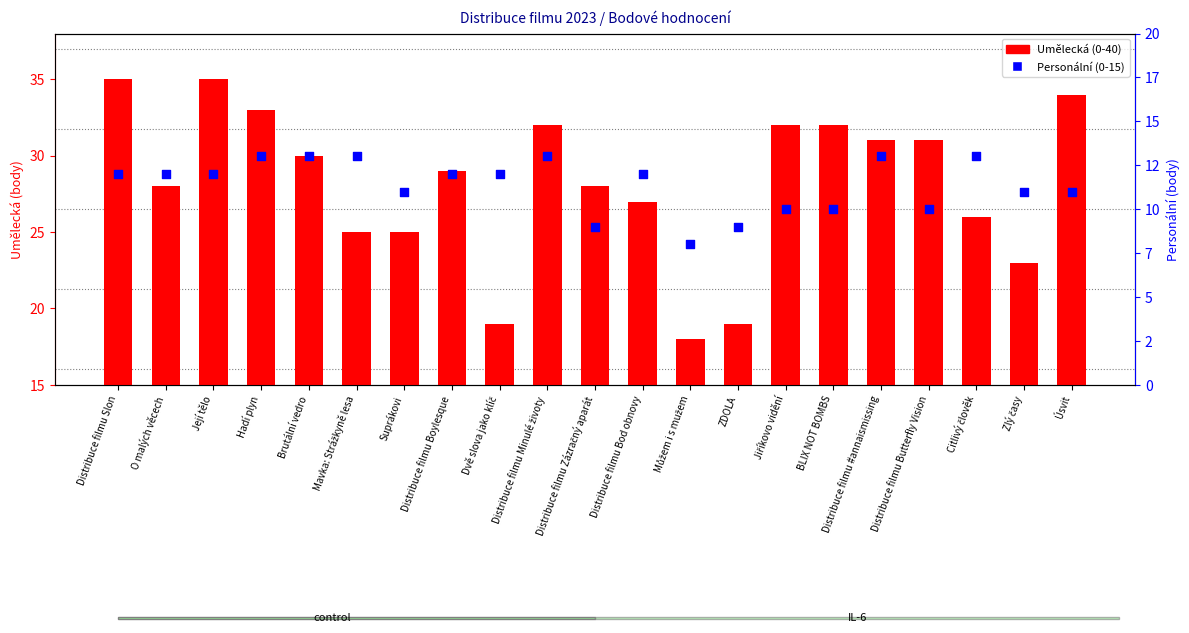

What is the total value across all series at Distribuce filmu Minulé životy?

45